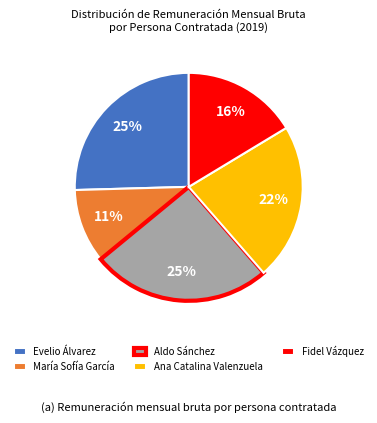

Count the number of slices in the pie.

5